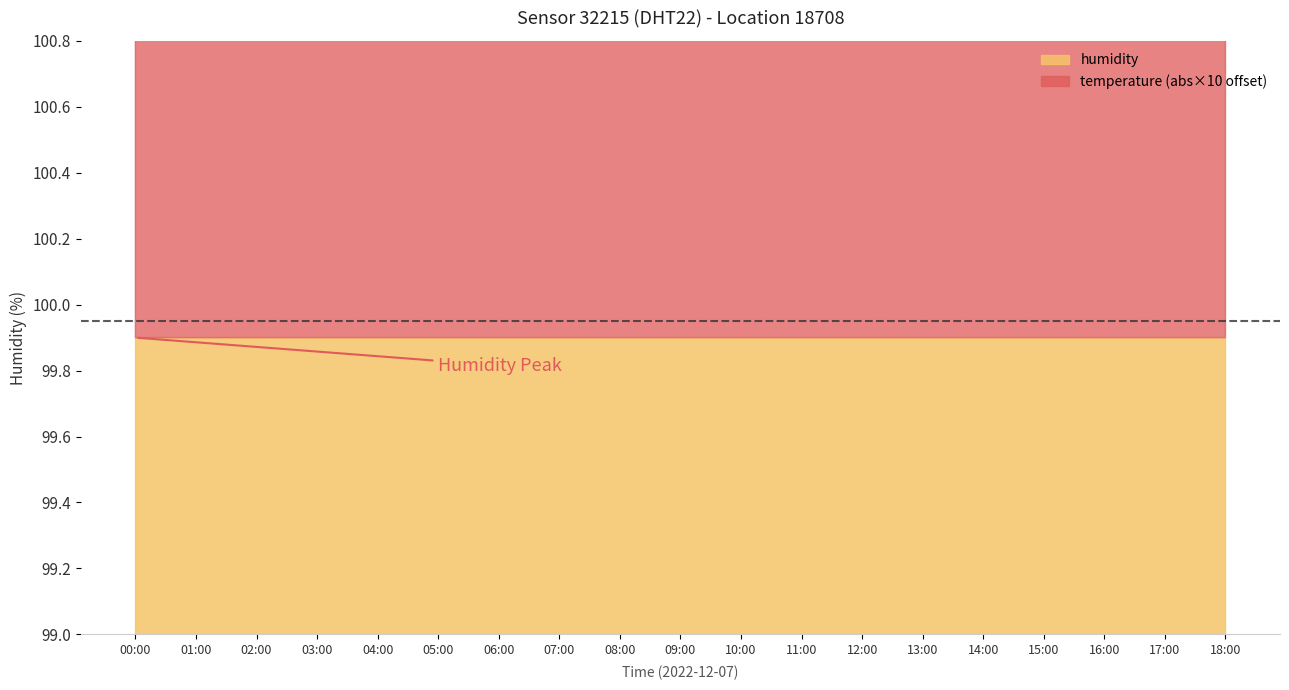

What is the average value of the humidity series?

99.9